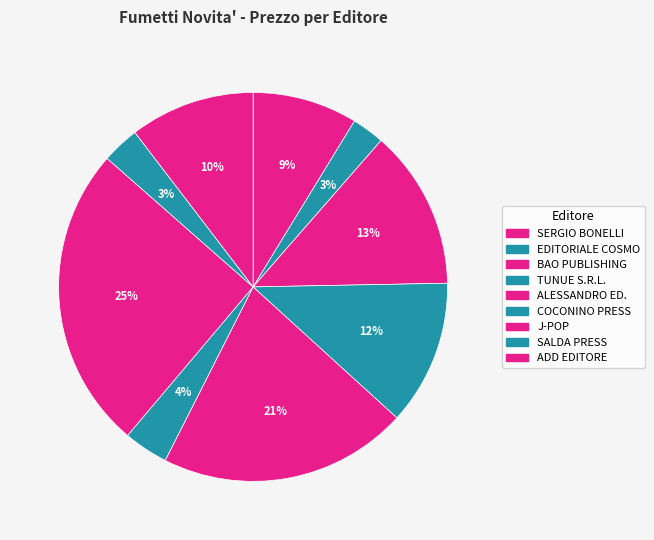

To the nearest percent, what is the difference between the largest and smallest slice percentages?

23%